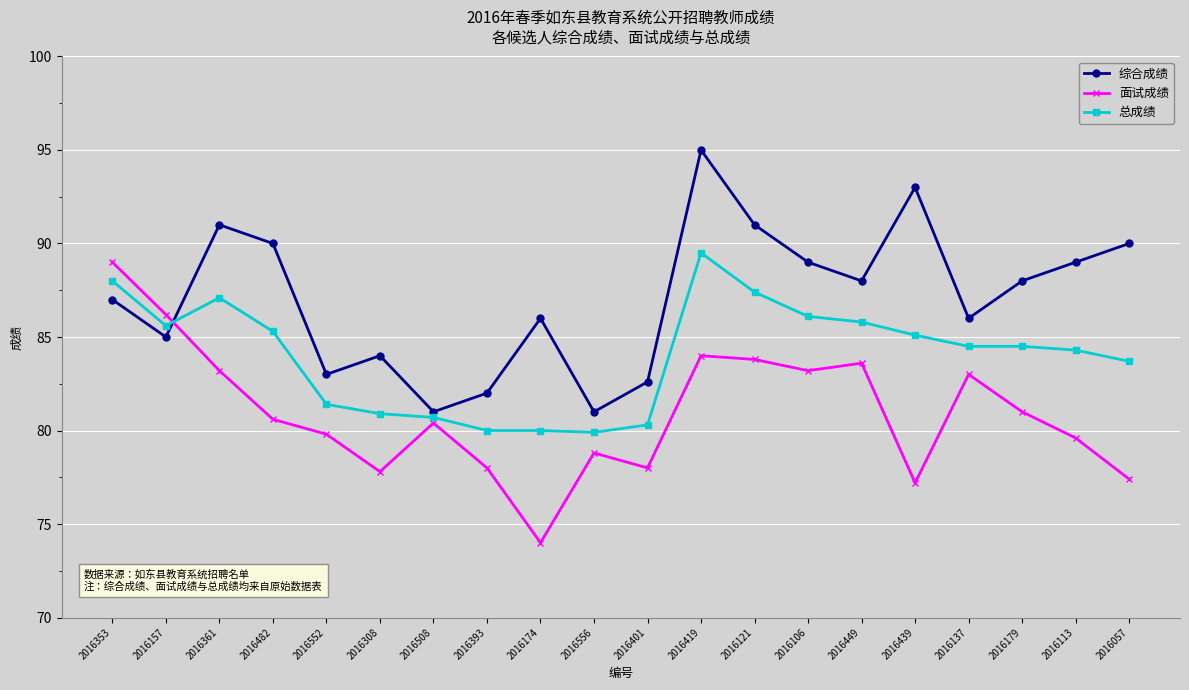

In 面试成绩, how many points are higher than both neighbors (excluding endpoints)?

5